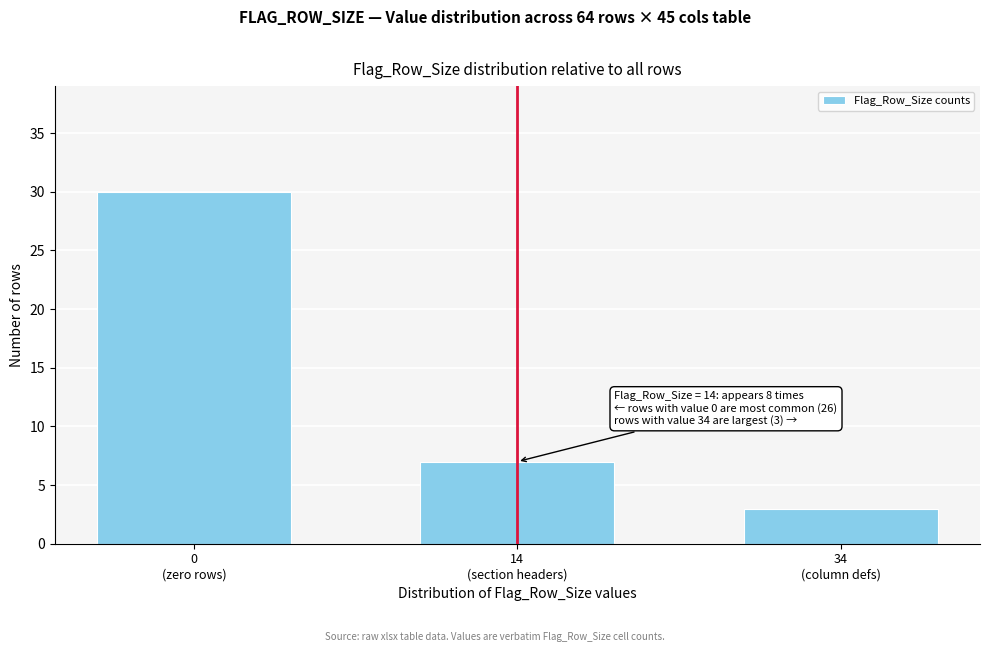

Reading left to right, list all the values displayed in this chart.

30	7	3